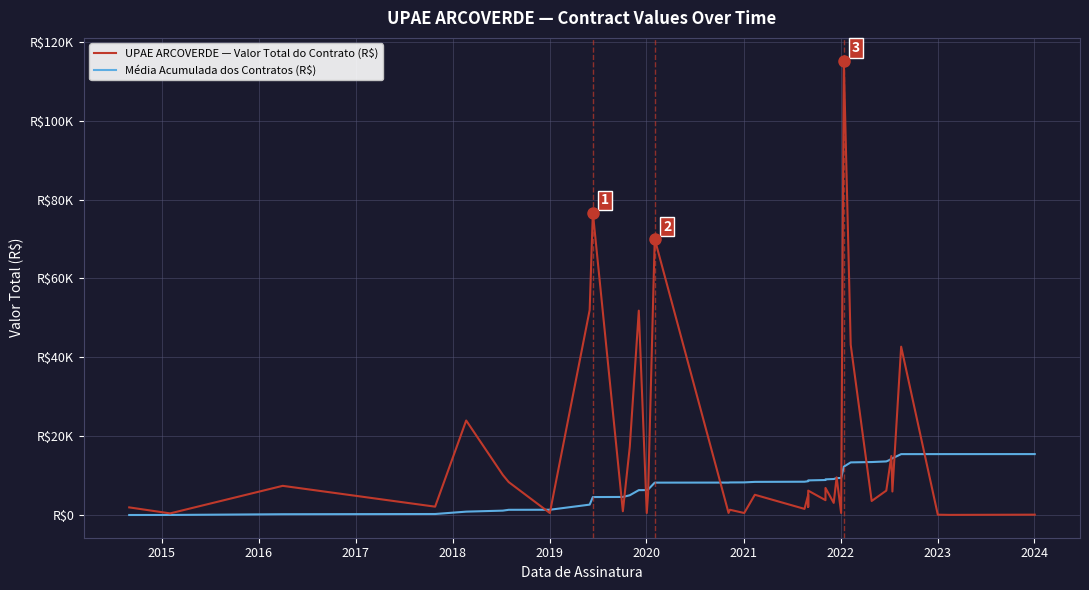

True or false: UPAE ARCOVERDE — Valor Total do Contrato (R$) has more than 2 interior local peaks.

True